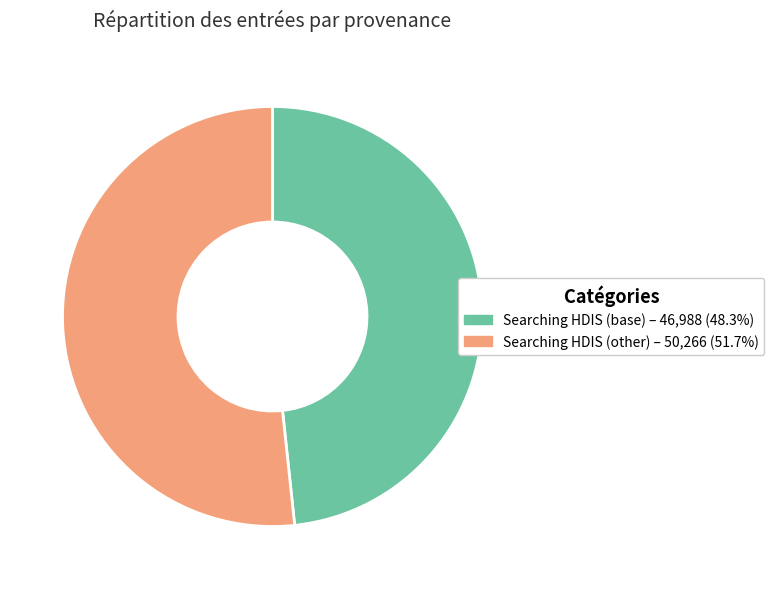

What is the ratio of the value at Searching HDIS (other) – 50,266 (51.7%) to the value at Searching HDIS (base) – 46,988 (48.3%)?

1.1